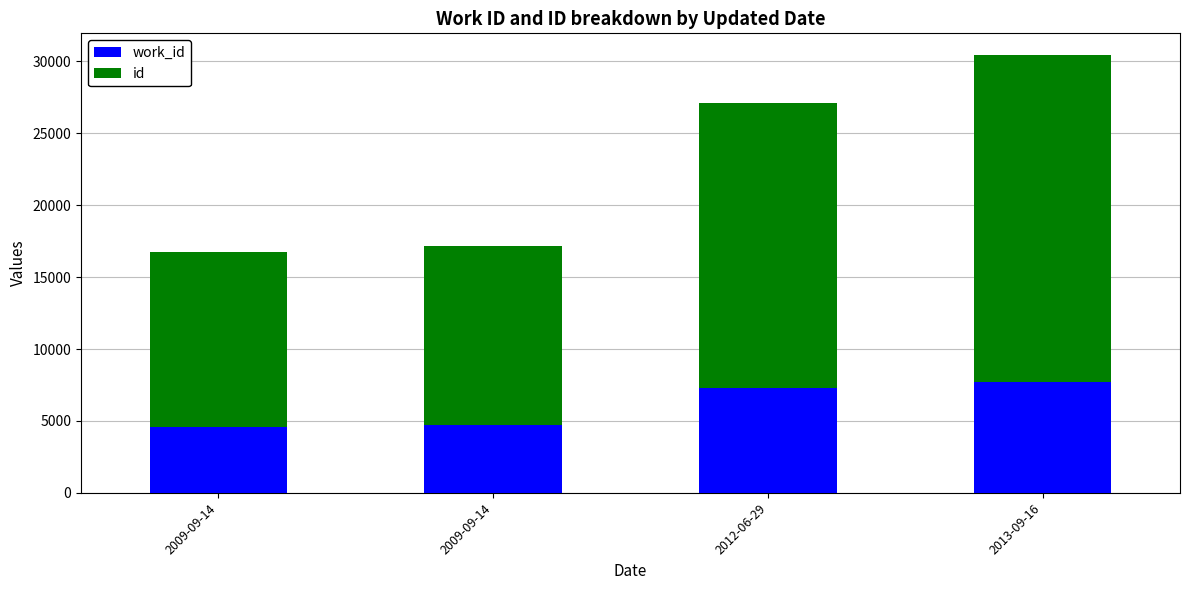

Which series has the largest range (max minus min)?

id